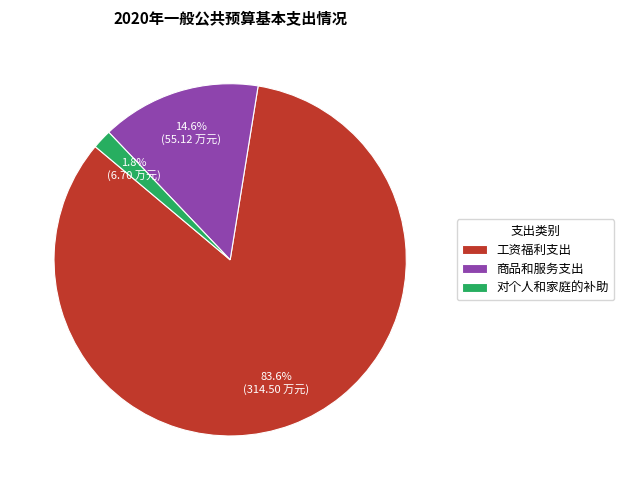

Rank the categories by value from highest to lowest.

工资福利支出, 商品和服务支出, 对个人和家庭的补助